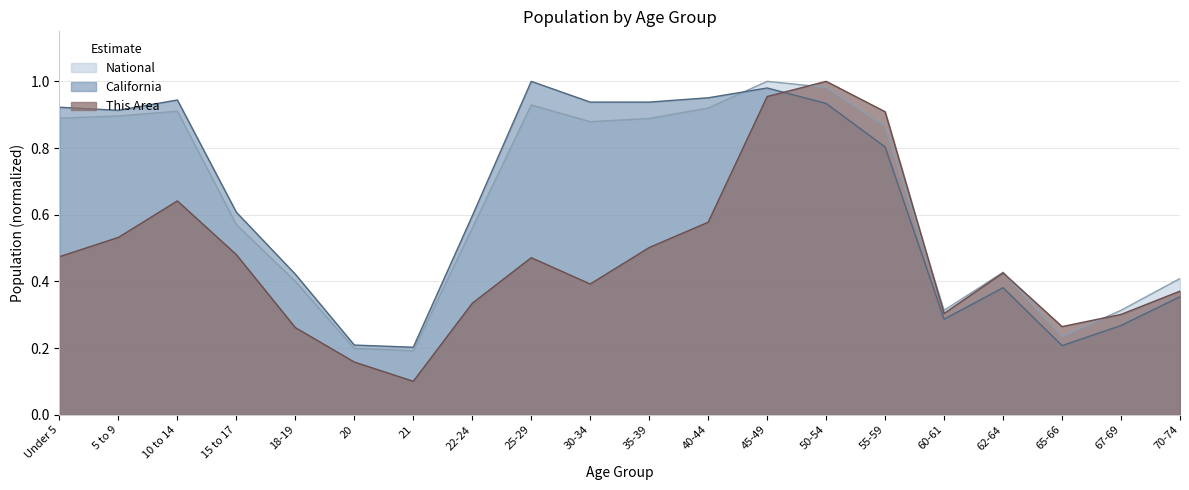

How many distinct data groups are displayed?

3